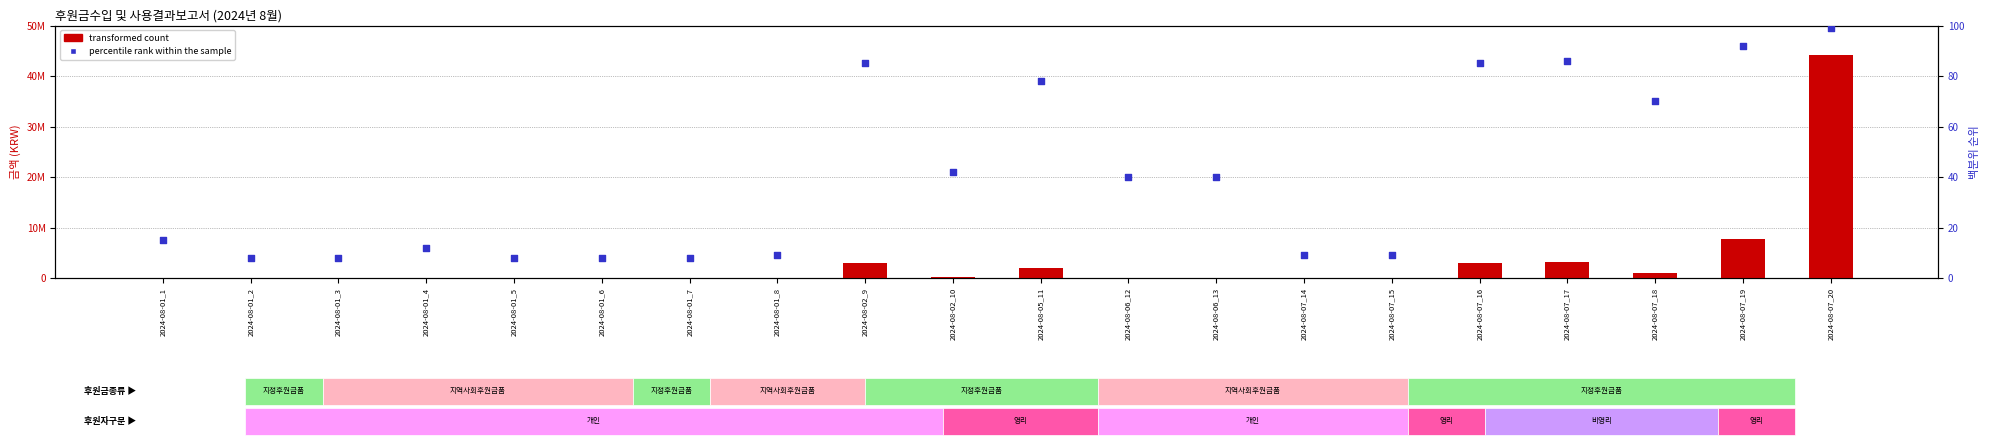

At which category is the sum across all series the highest?

2024-08-07_20